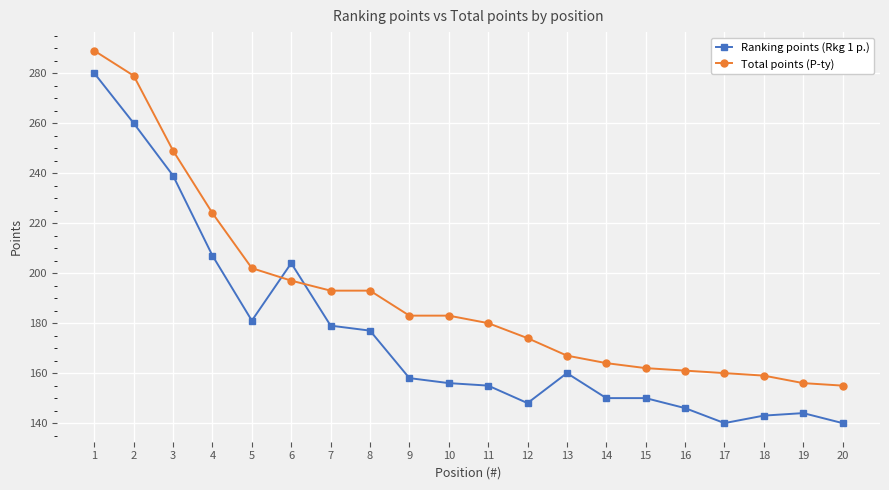

At which category does the chart reach its peak across all series?

1